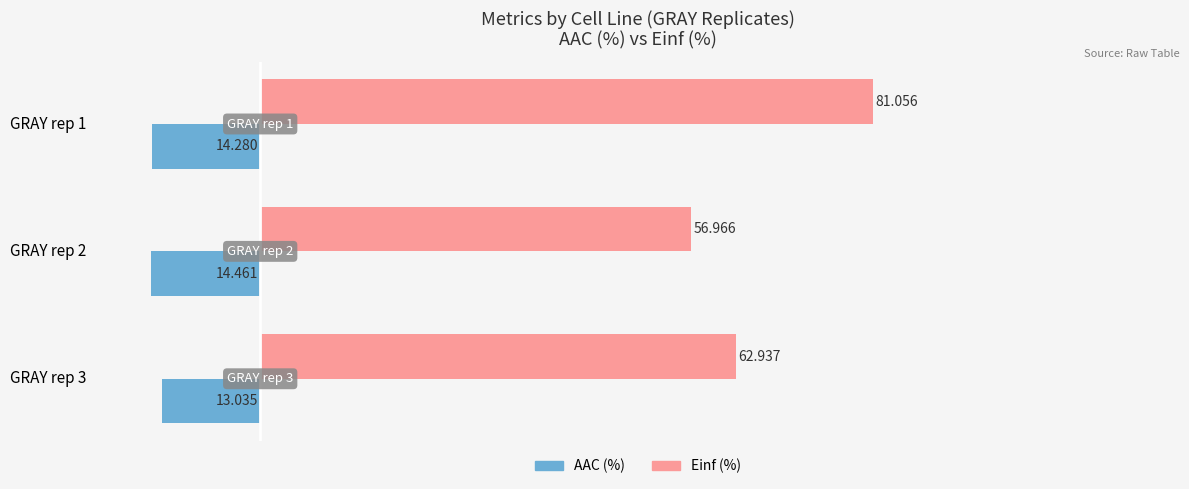

Rank the series by their maximum value, from highest to lowest.

Einf (%), AAC (%)